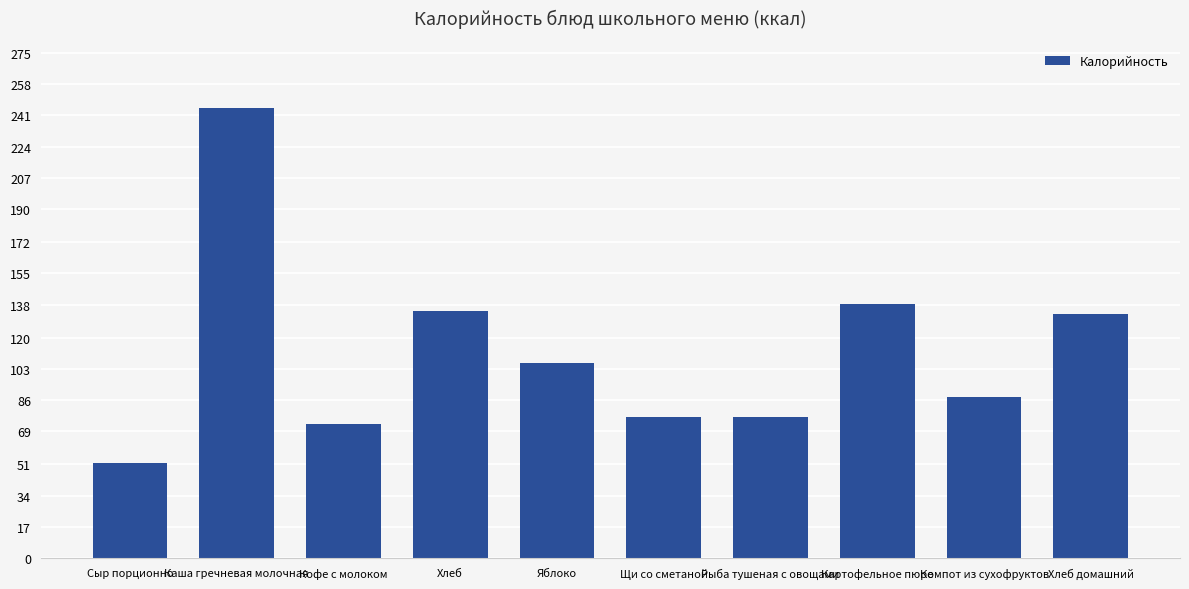

What is the difference between the values at Рыба тушеная с овощами and Щи со сметаной?

0.3